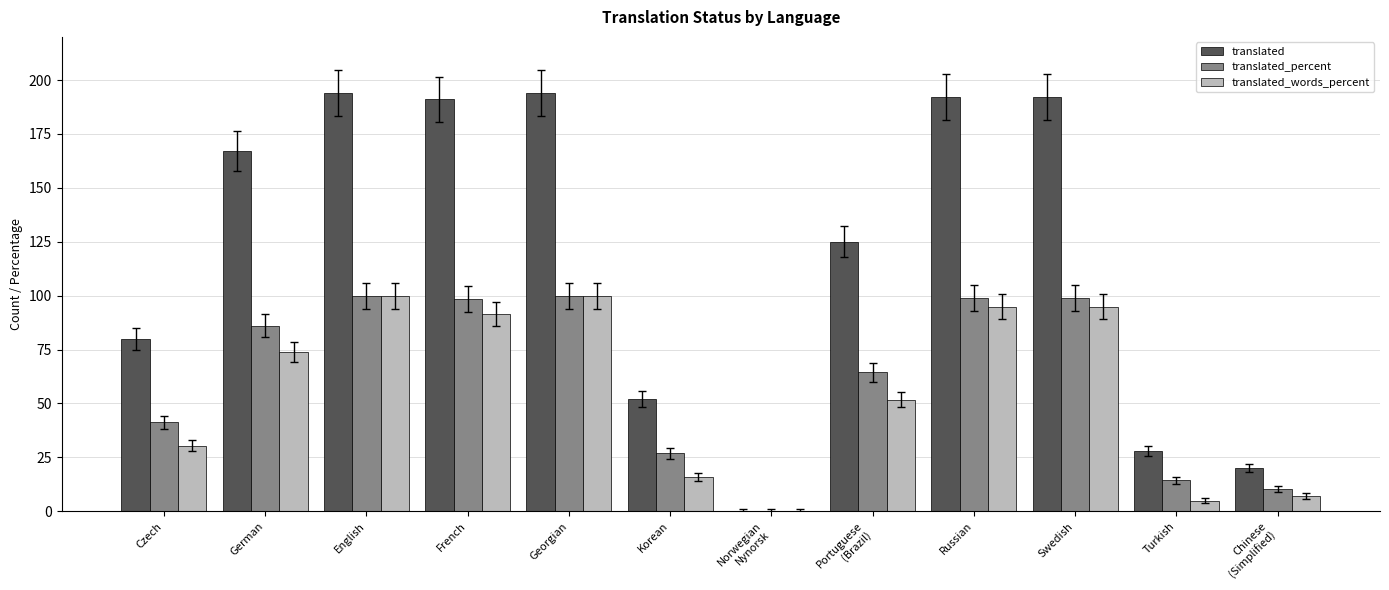

The translated series shows 10.5 at Korean. True or false?

False